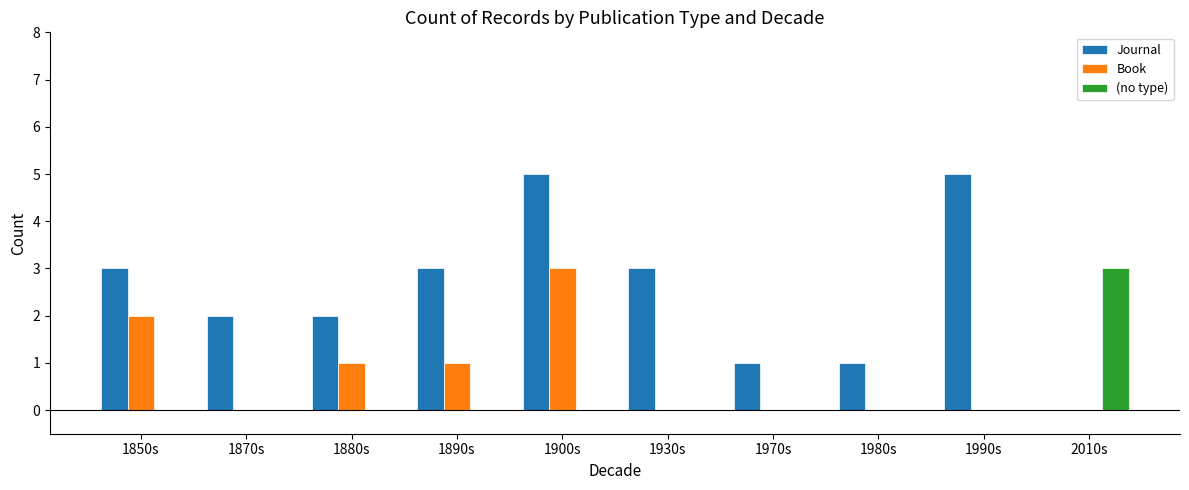

The (no type) series shows 0 at 1930s. True or false?

True